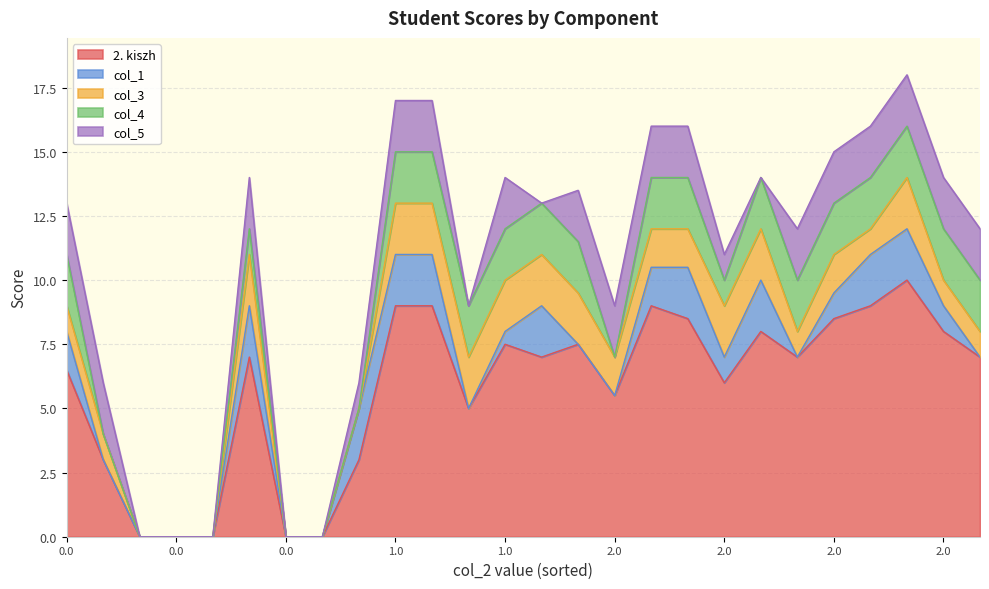

What is the sum of all 2. kiszh values?

151.0